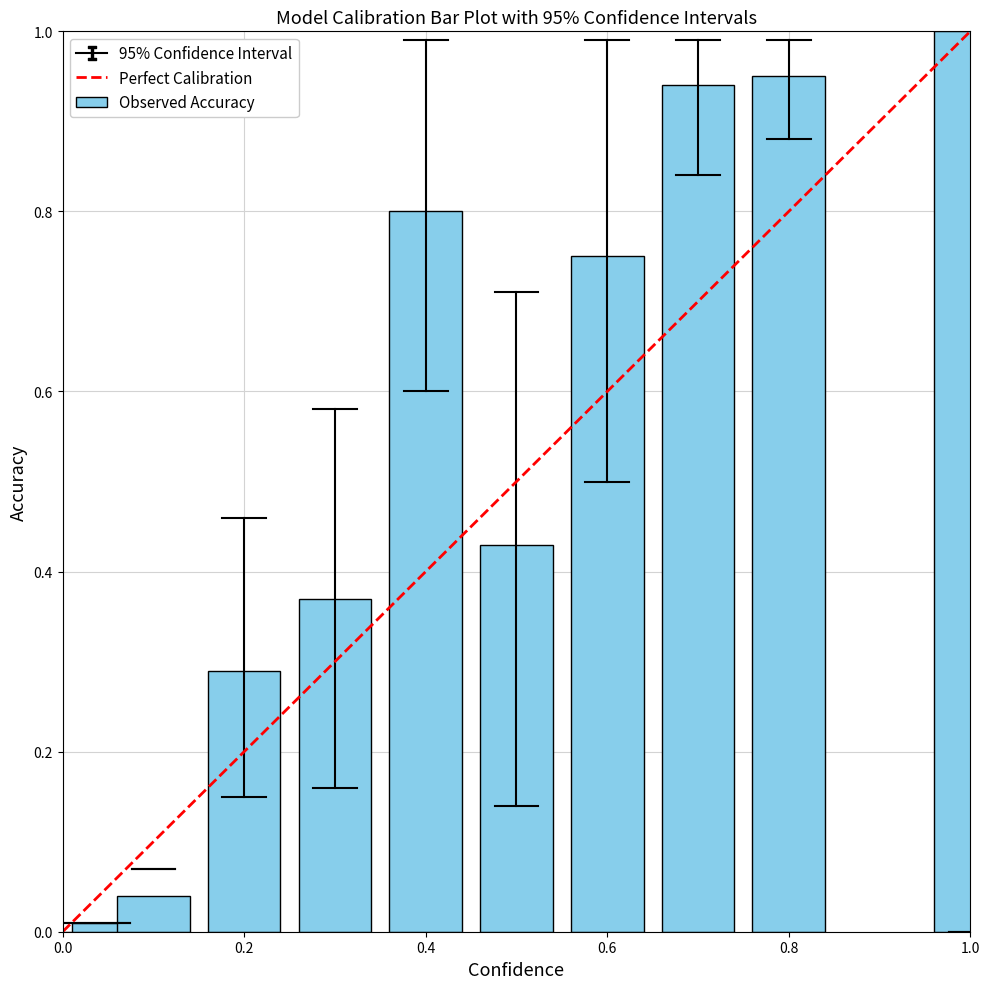

What is the sum of all values?

5.6